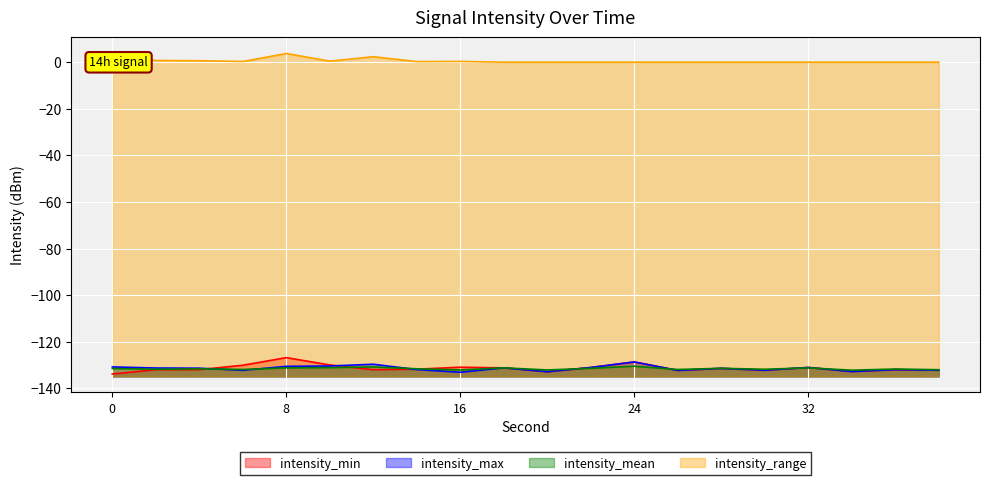

How many data points in intensity_mean are less than -131?

18